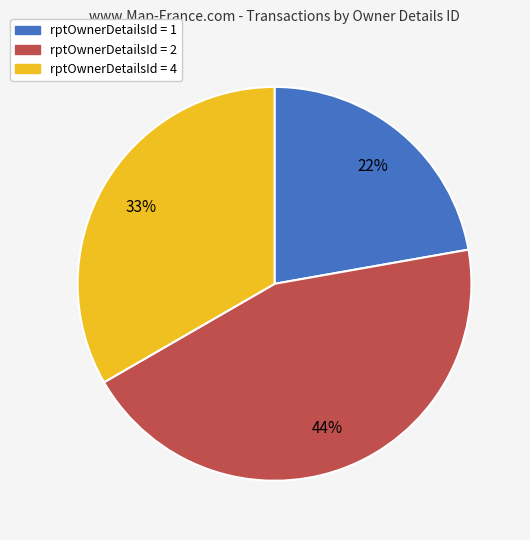

Which category has the biggest portion of the pie?

rptOwnerDetailsId = 2